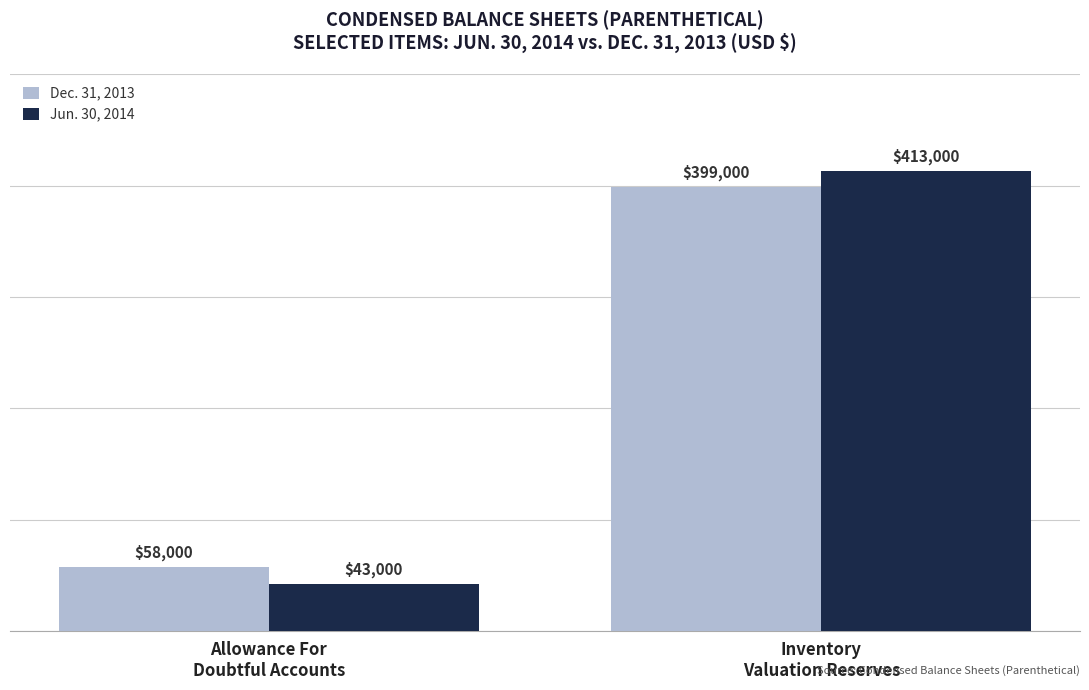

How many bars are there in each group?

2